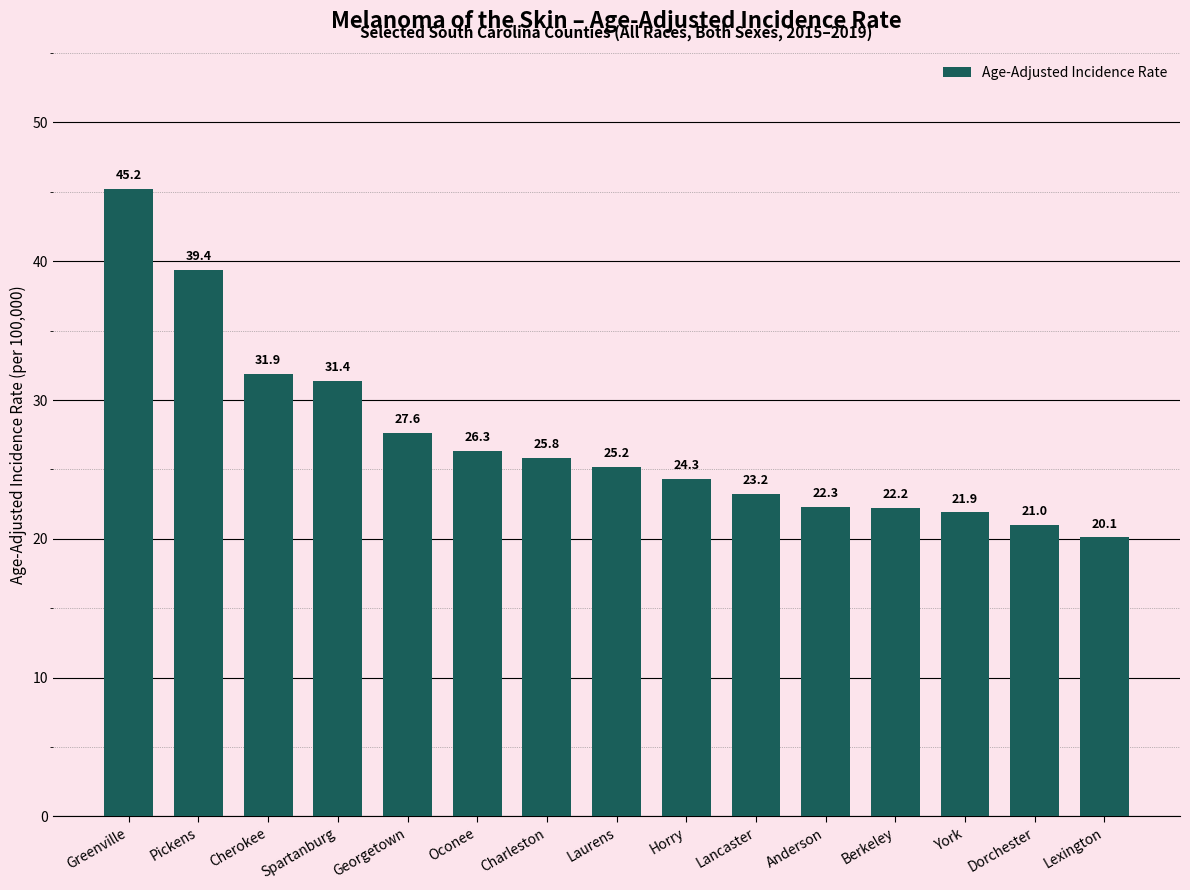

What is the sum of all values?

407.8